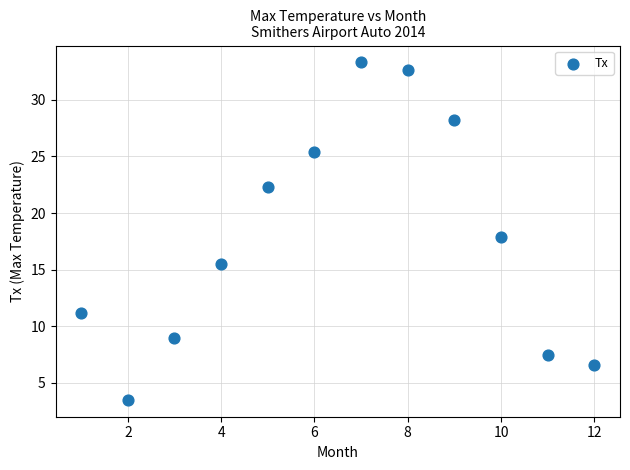

What is the average X value?

6.5